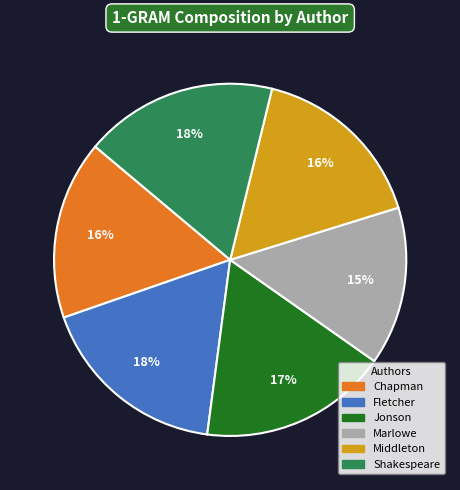

Do Middleton and Fletcher together represent more than half of the pie?

No